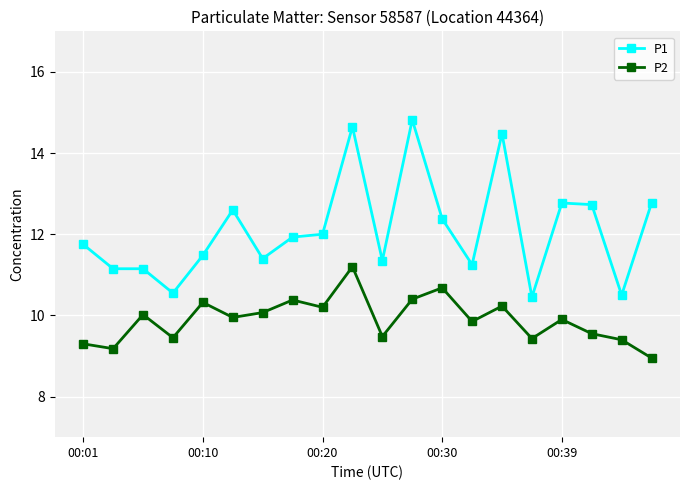

What is the average value of the P1 series?

12.1